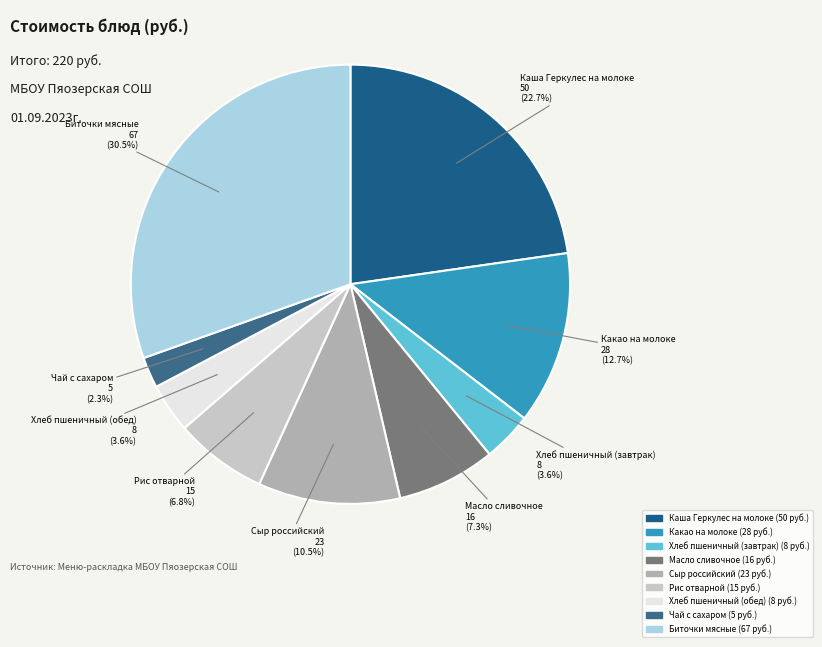

Approximately how many times larger is the value at Хлеб пшеничный (завтрак) compared to Каша Геркулес на молоке?

0.2